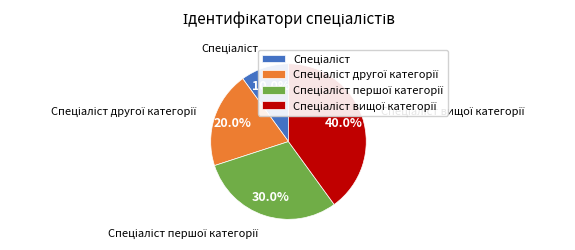

Is there any slice that represents more than half of the pie?

No